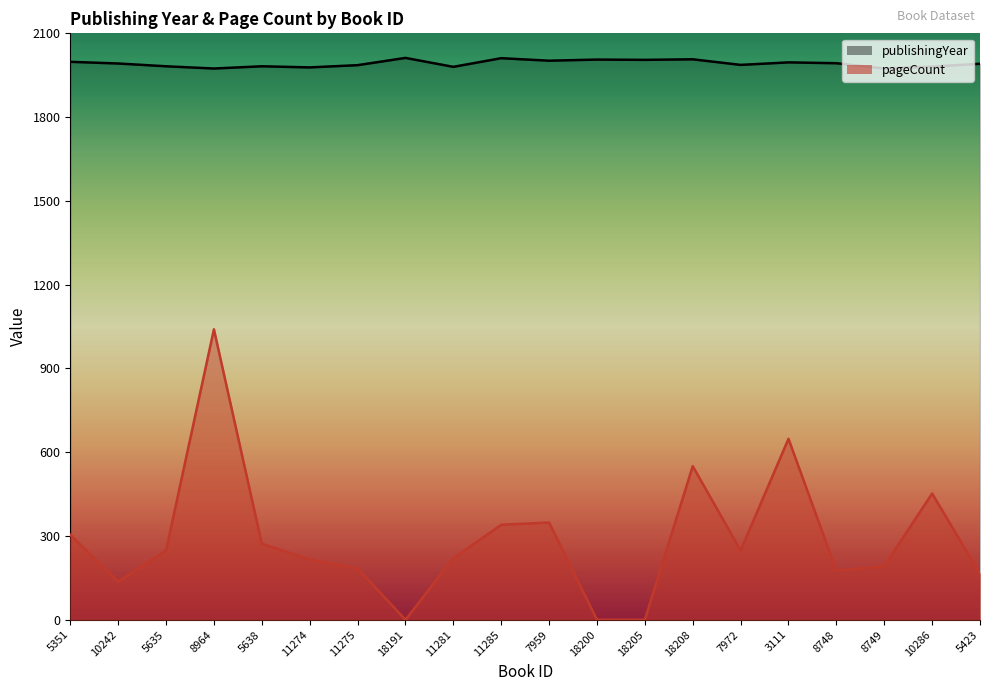

Rank the series by their maximum value, from highest to lowest.

publishingYear, pageCount